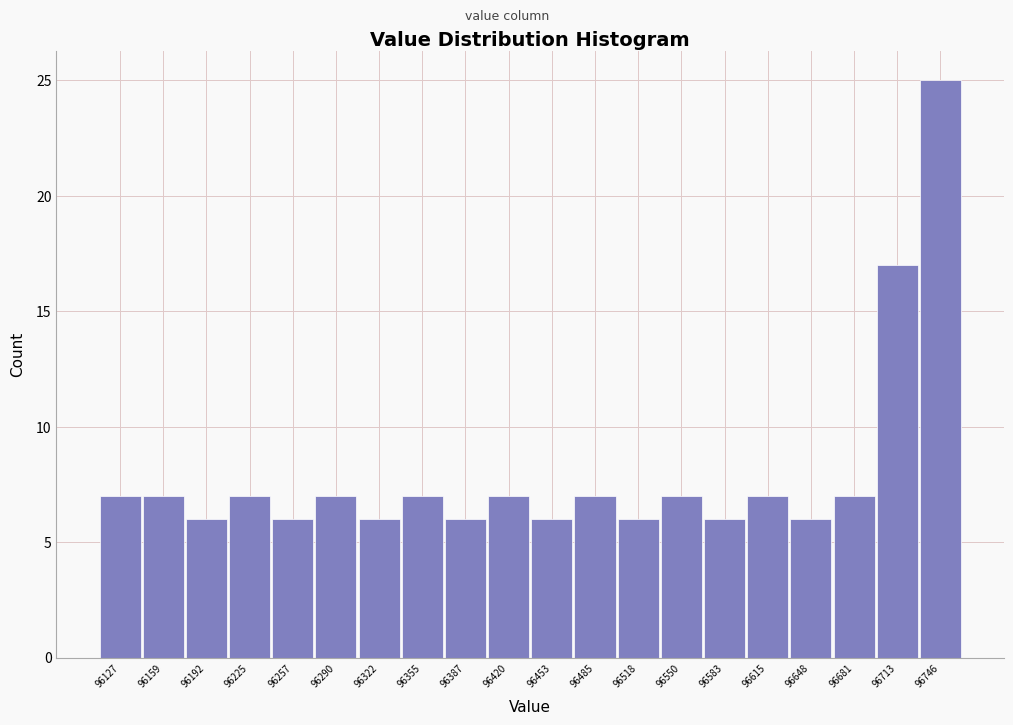

Over which range of the x-axis is the bar tallest?

96730 to 96760